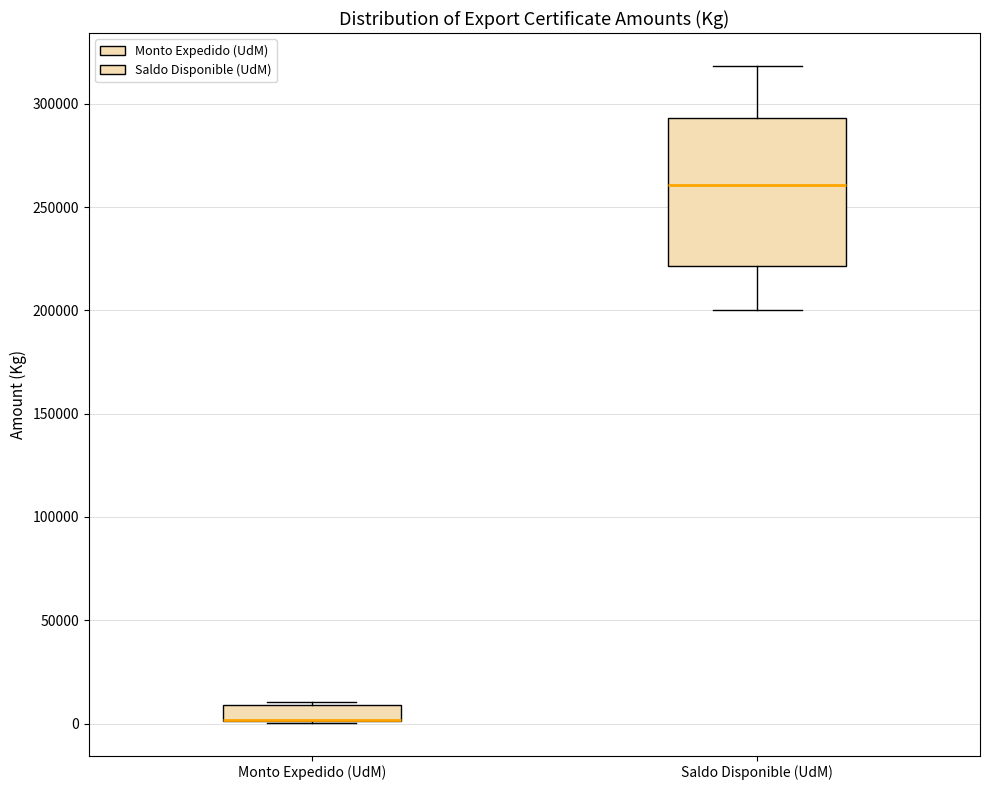

Where does the upper whisker of the box for Saldo Disponible (UdM) end on the y-axis? The values are not printed on the chart, so give them approximately, as read against the axis.

320000